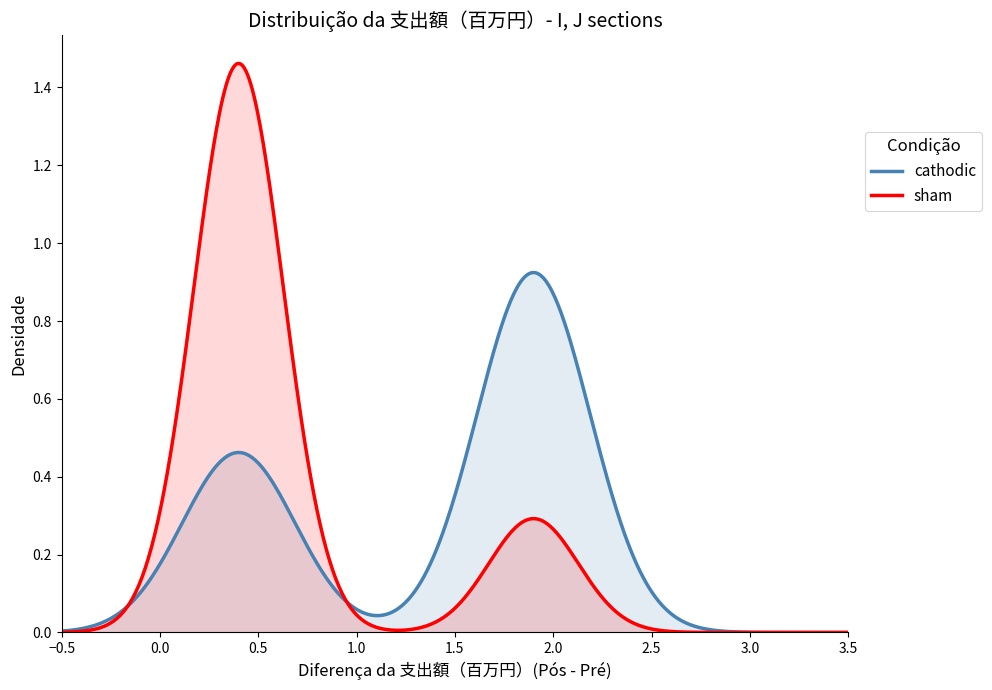

Reading right to left, what are all the values shown in this chart?

cathodic: 29=0.4	28=0.4	27=0.4	26=0.4	25=0.4	24=0.4	23=0.4	22=0.4	21=0.4	20=0.4	19=1.9	18=1.9	17=1.9	16=1.9	15=1.9	14=1.9	13=1.9	12=1.9	11=1.9	10=1.9	9=1.9	8=1.9	7=1.9	6=1.9	5=1.9	4=1.9	3=1.9	2=1.9	1=1.9	0=1.9
sham: 29=0.4	28=0.4	27=0.4	26=0.4	25=0.4	24=0.4	23=0.4	22=0.4	21=0.4	20=0.4	19=1.9	18=1.9	17=1.9	16=1.9	15=1.9	14=0.4	13=0.4	12=0.4	11=0.4	10=0.4	9=0.4	8=0.4	7=0.4	6=0.4	5=0.4	4=0.4	3=0.4	2=0.4	1=0.4	0=0.4